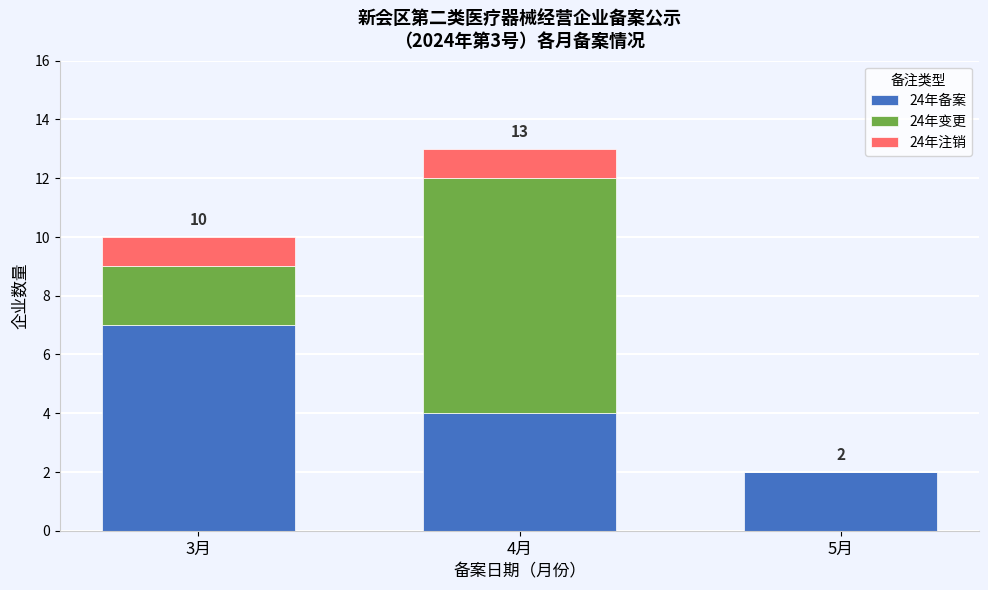

Reading left to right, what are the values for 24年备案?

3月=7	4月=4	5月=2